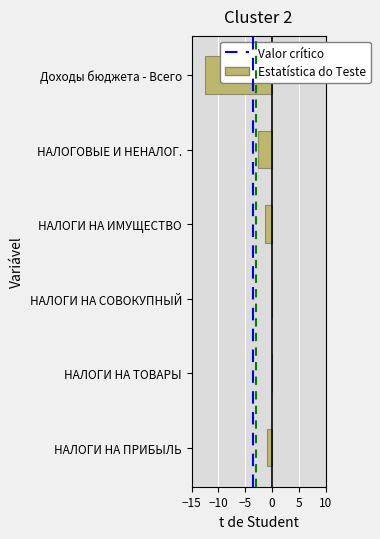

What is the change in value from НАЛОГОВЫЕ И НЕНАЛОГ. to Доходы бюджета - Всего?

-9.9